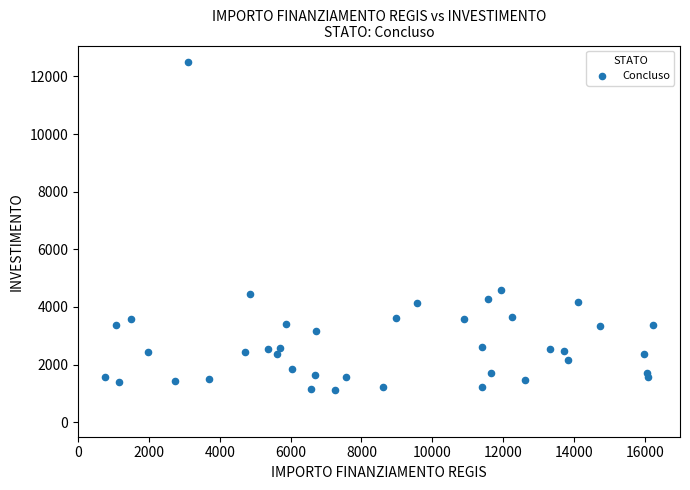

What Y value in the scatter plot is closest to 6806?

4584